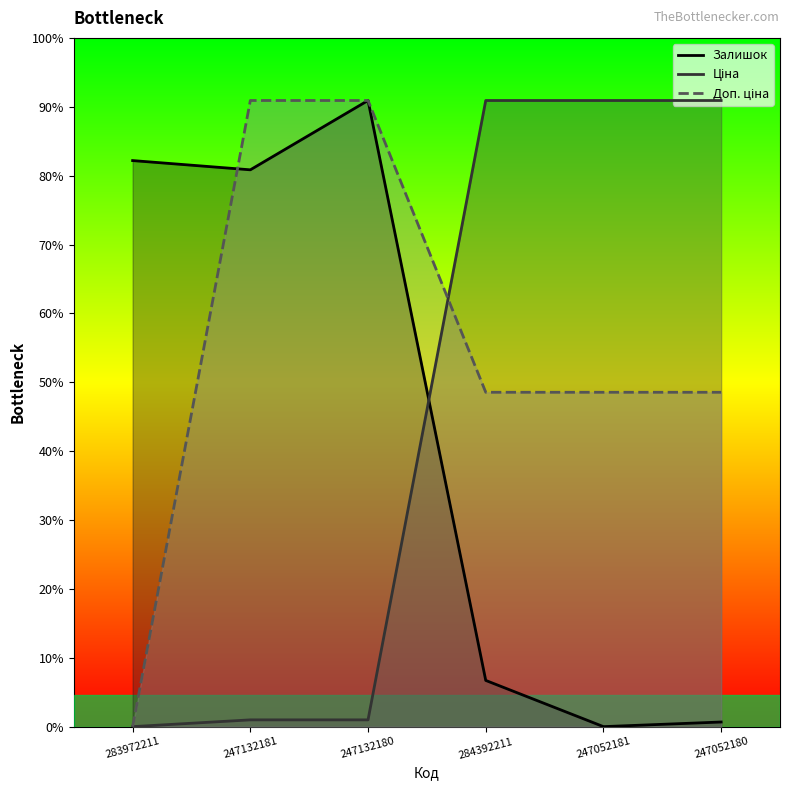

Which has a higher value, 283972211 or 247132180?

247132180